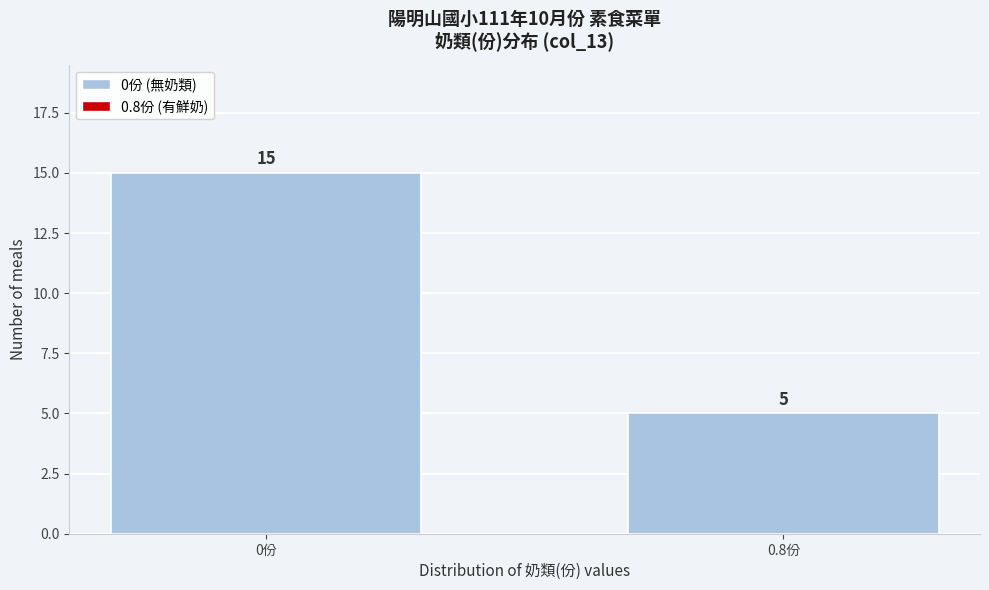

Reading right to left, list all the values displayed in this chart.

5	15